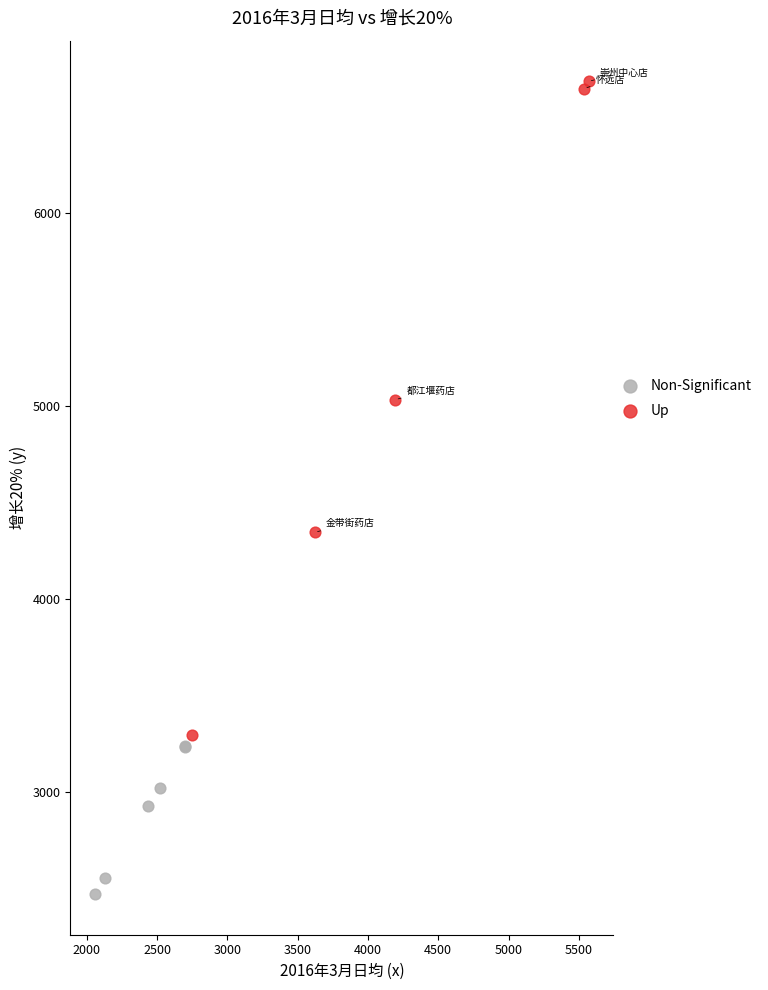

Which series contains the highest Y value?

Up